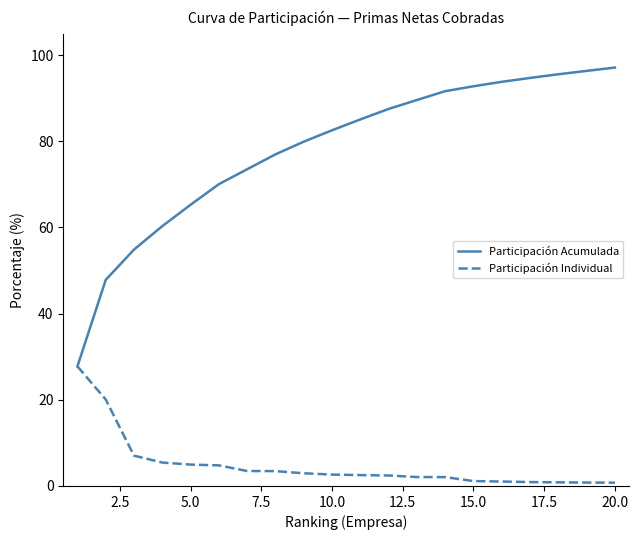

What is the greatest value displayed?

97.1